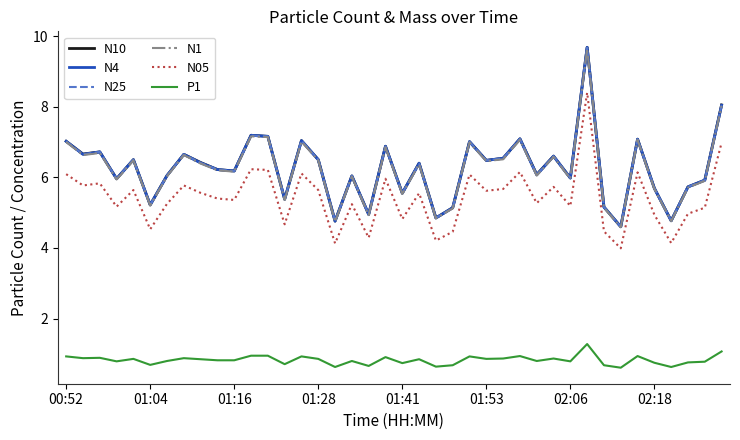

True or false: N25 and P1 cross at least once.

False